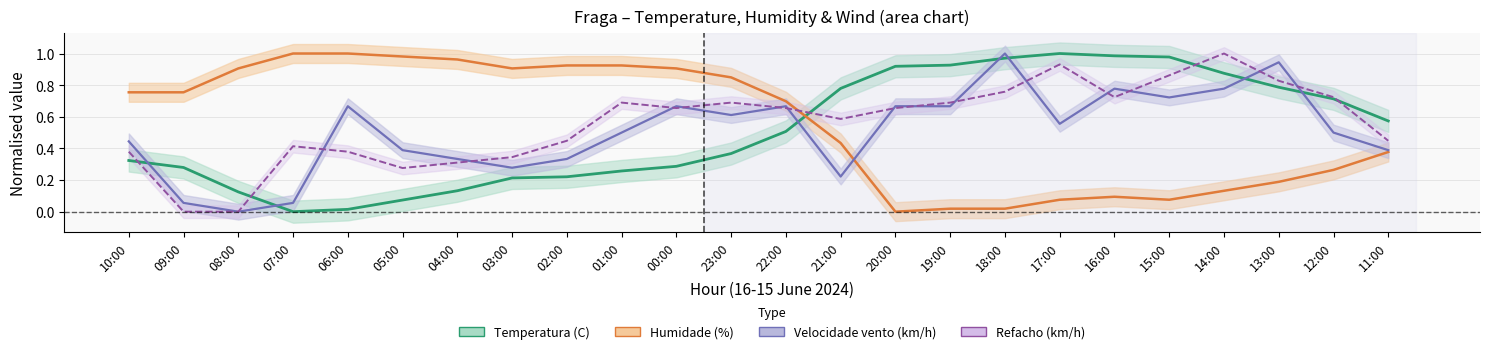

Reading left to right, list all the values displayed in this chart.

Temperatura (C): 0.3	0.3	0.1	0.0	0.0	0.1	0.1	0.2	0.2	0.3	0.3	0.4	0.5	0.8	0.9	0.9	1.0	1.0	1.0	1.0	0.9	0.8	0.7	0.6
Humidade (%): 0.8	0.8	0.9	1.0	1.0	1.0	1.0	0.9	0.9	0.9	0.9	0.8	0.7	0.4	0.0	0.0	0.0	0.1	0.1	0.1	0.1	0.2	0.3	0.4
Velocidade vento (km/h): 0.4	0.1	0.0	0.1	0.7	0.4	0.3	0.3	0.3	0.5	0.7	0.6	0.7	0.2	0.7	0.7	1.0	0.6	0.8	0.7	0.8	0.9	0.5	0.4
Refacho (km/h): 0.4	0.0	0.0	0.4	0.4	0.3	0.3	0.3	0.4	0.7	0.7	0.7	0.7	0.6	0.7	0.7	0.8	0.9	0.7	0.9	1.0	0.8	0.7	0.4